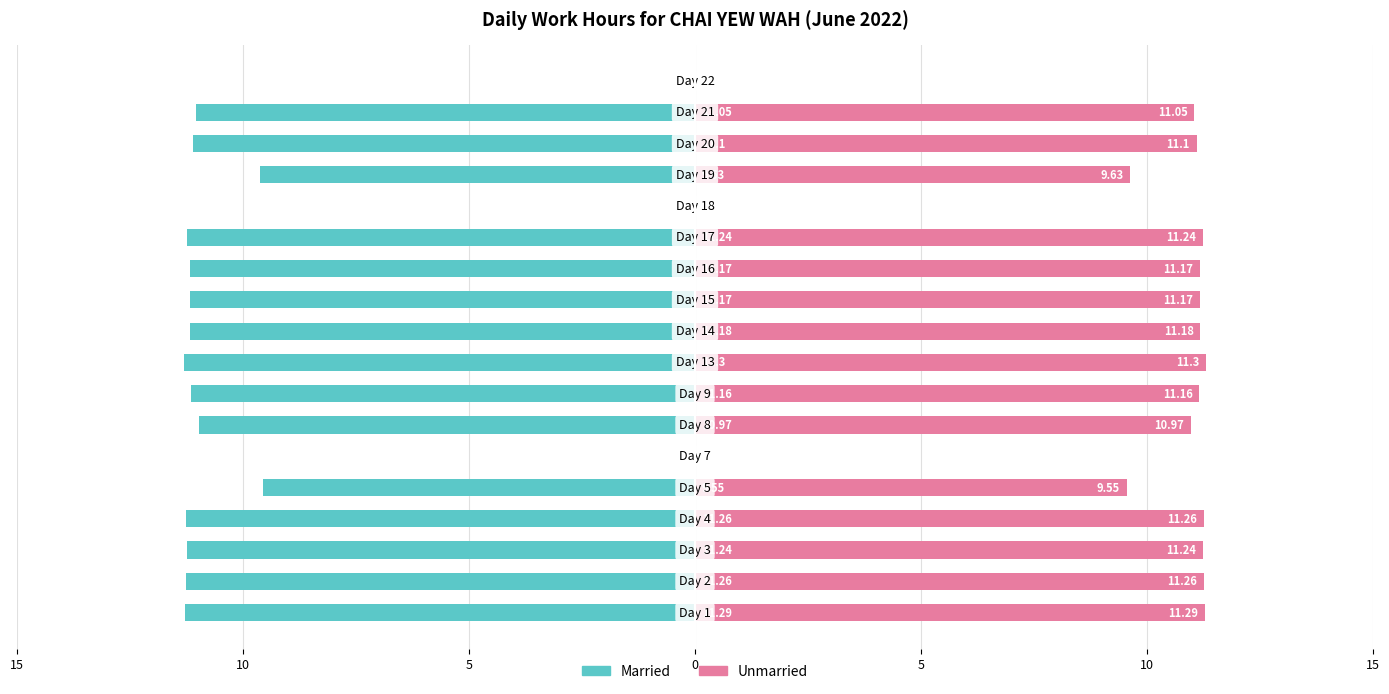

Which series has the largest range (max minus min)?

Married